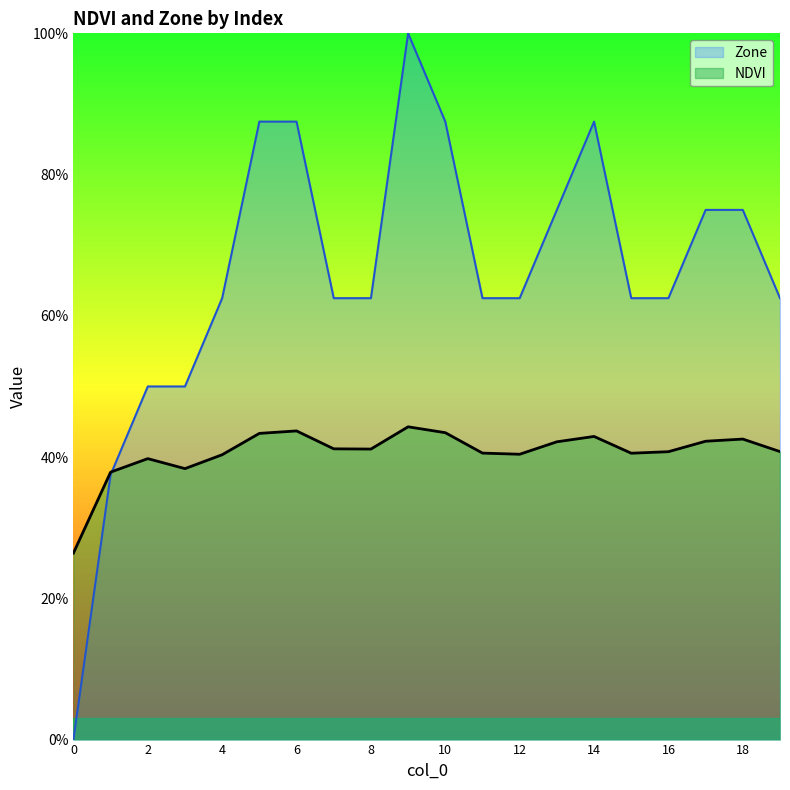

What is the value of the Zone point at the 18th from the left?

0.7